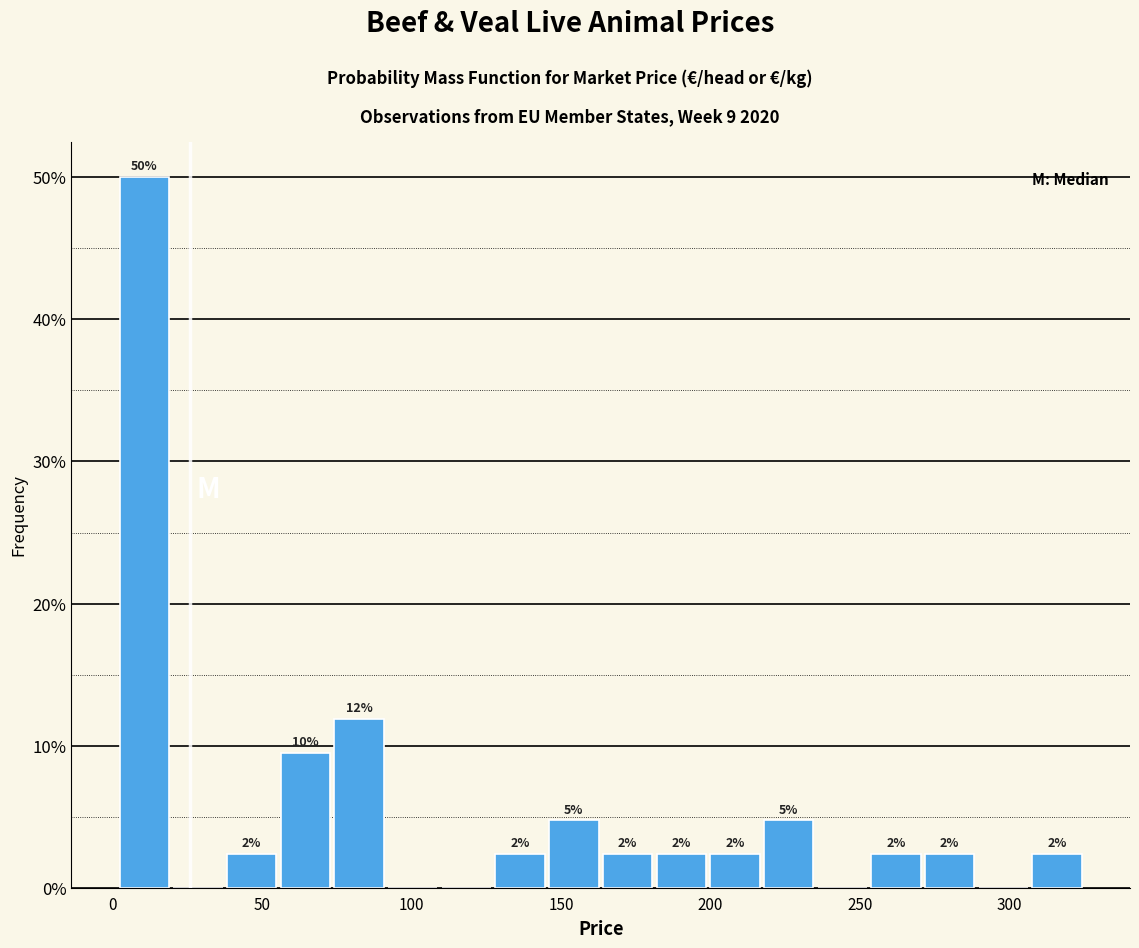

Around what value on the x-axis is the tallest bar? Give the approximate position of its centre, as read against the axis.

10